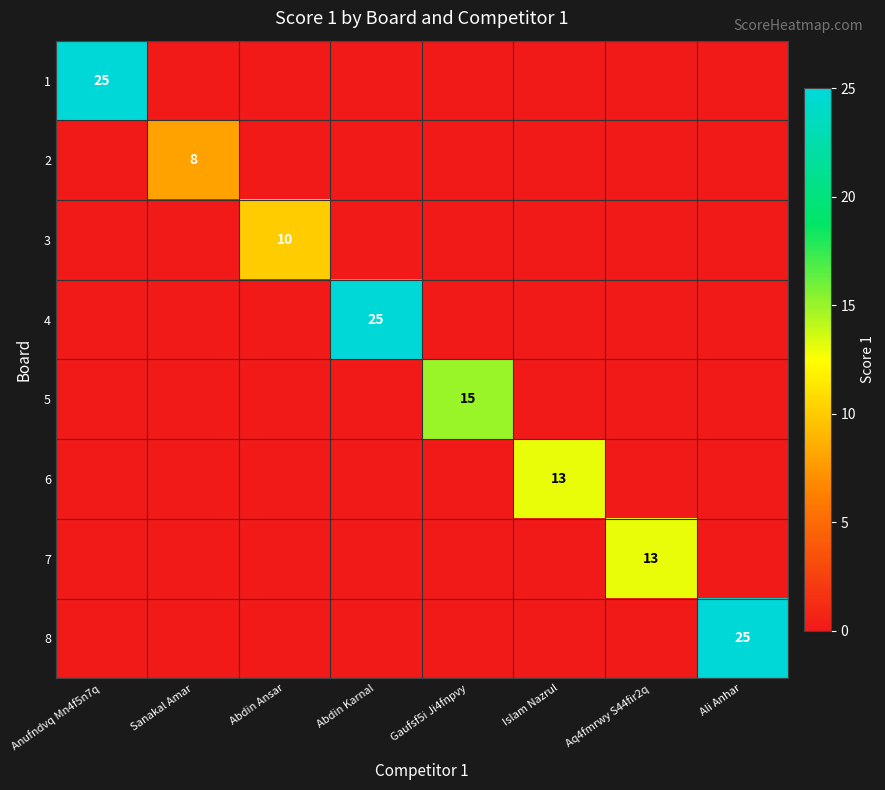

Rank the categories by 2 value from lowest to highest.

Anufndvq Mn4f5n7q, Abdin Ansar, Abdin Karnal, Gaufsf5i Ji4fnpvy, Islam Nazrul, Aq4fmrwy S44fir2q, Ali Anhar, Sanakal Amar